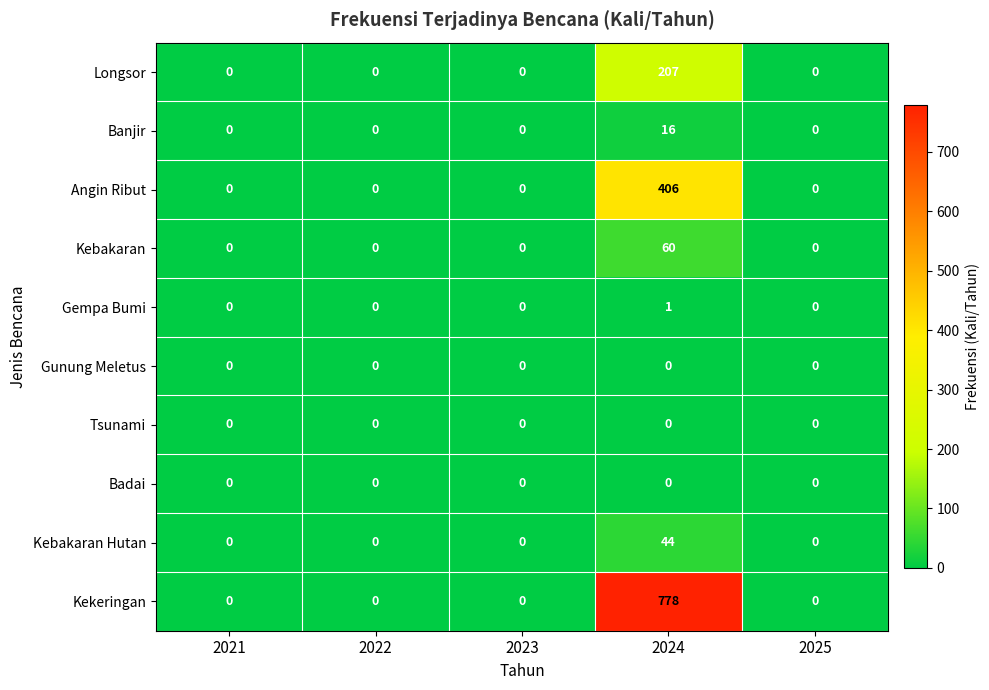

True or false: Kebakaran has a value of 0 at 2022.

True